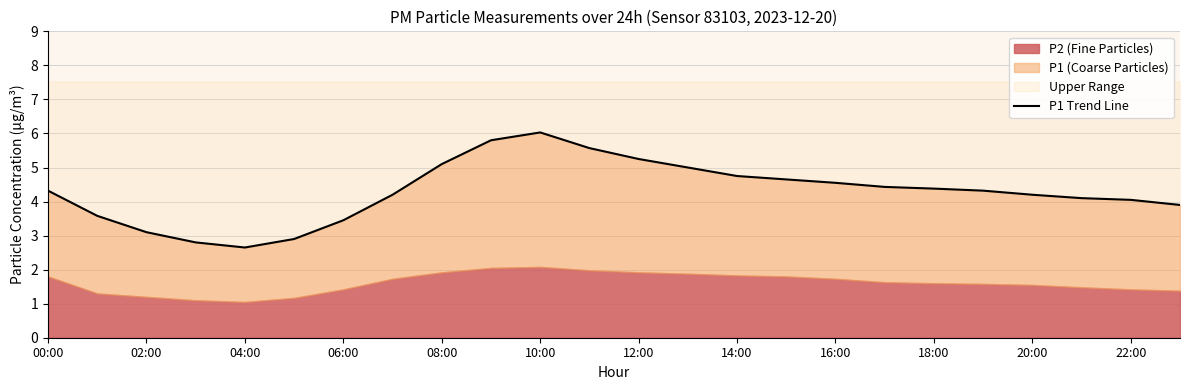

How many interior local valleys (lower than both neighbors) does the data have?

1